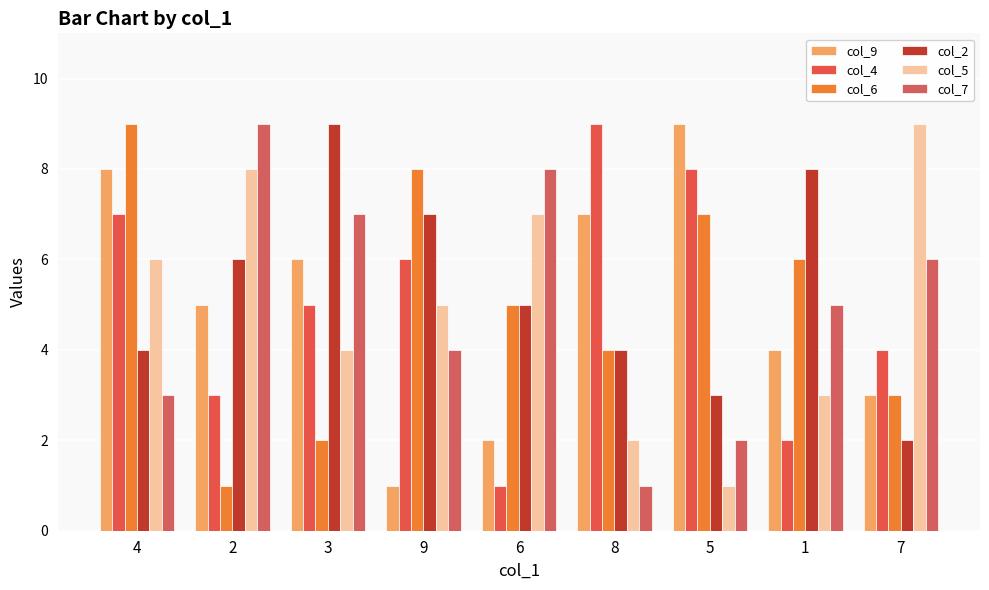

Reading left to right, transcribe all the data shown in this chart.

col_9: 4=8	2=5	3=6	9=1	6=2	8=7	5=9	1=4	7=3
col_4: 4=7	2=3	3=5	9=6	6=1	8=9	5=8	1=2	7=4
col_6: 4=9	2=1	3=2	9=8	6=5	8=4	5=7	1=6	7=3
col_2: 4=4	2=6	3=9	9=7	6=5	8=4	5=3	1=8	7=2
col_5: 4=6	2=8	3=4	9=5	6=7	8=2	5=1	1=3	7=9
col_7: 4=3	2=9	3=7	9=4	6=8	8=1	5=2	1=5	7=6